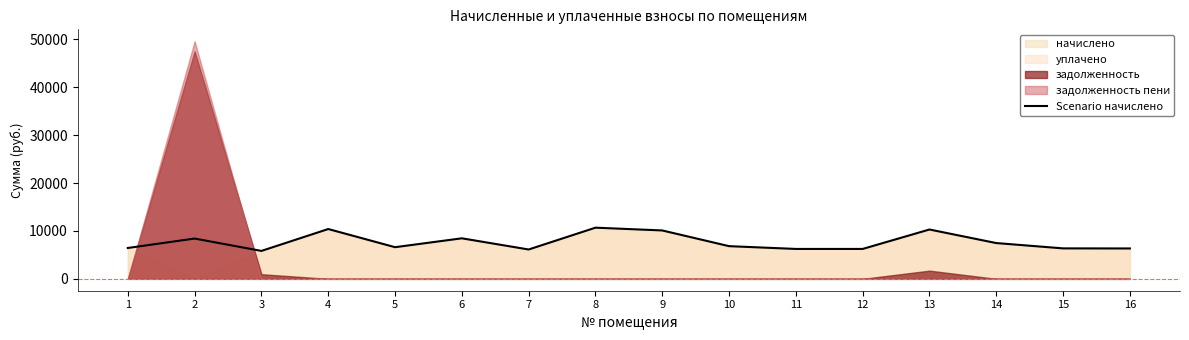

True or false: the data has more than 1 interior local peaks.

True